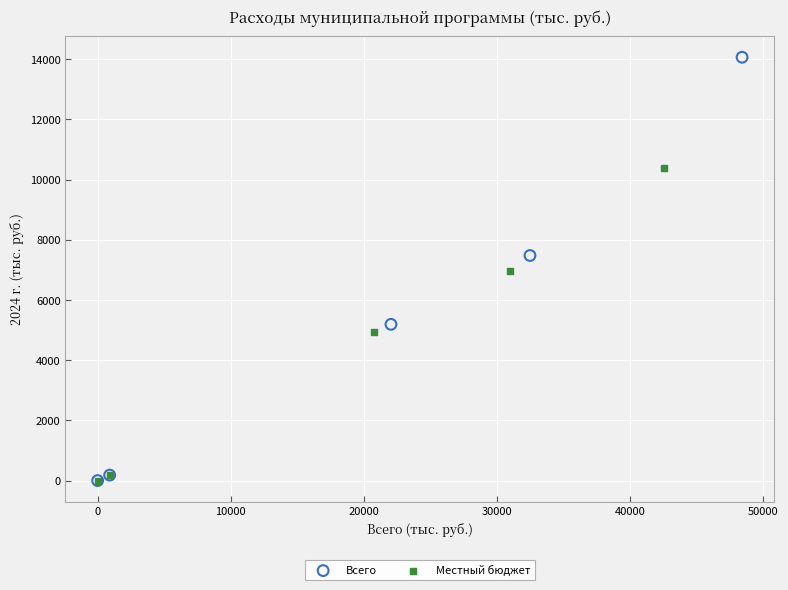

What are all the series names shown in the legend?

Всего, Местный бюджет